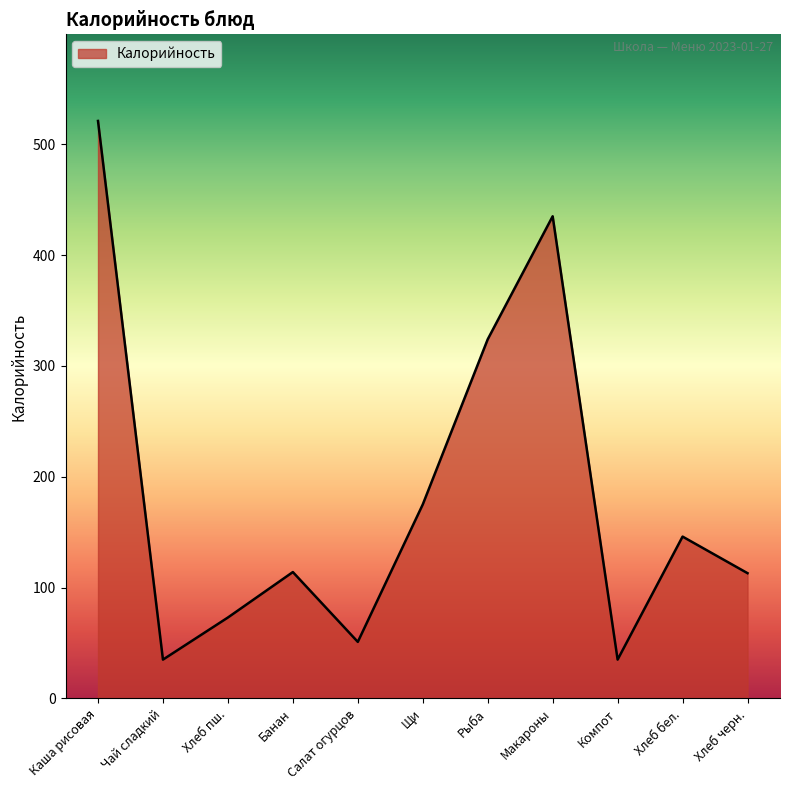

Between Щи and Макароны, which is larger?

Макароны